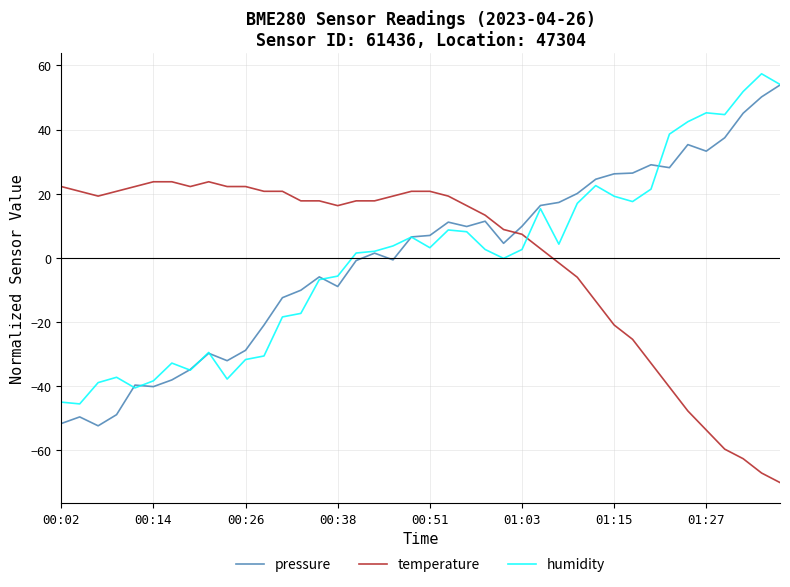

What is the difference between the maximum and second lowest values in the temperature series?

90.8